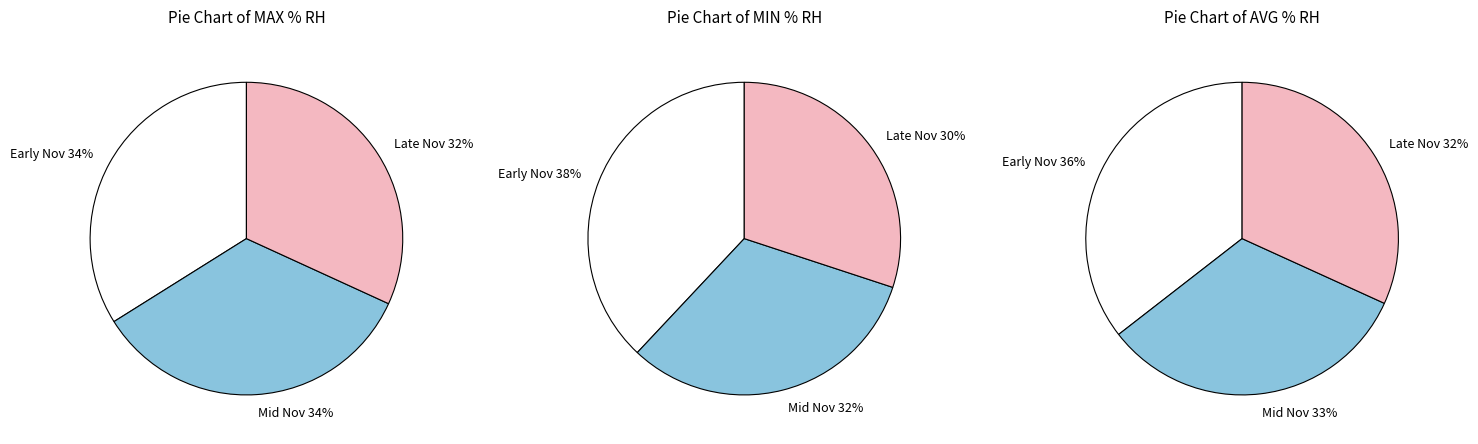

At Nov 1, list the series in order from largest to smallest.

High (MAX % RH), Avg (AVG % RH), Low (MIN % RH)